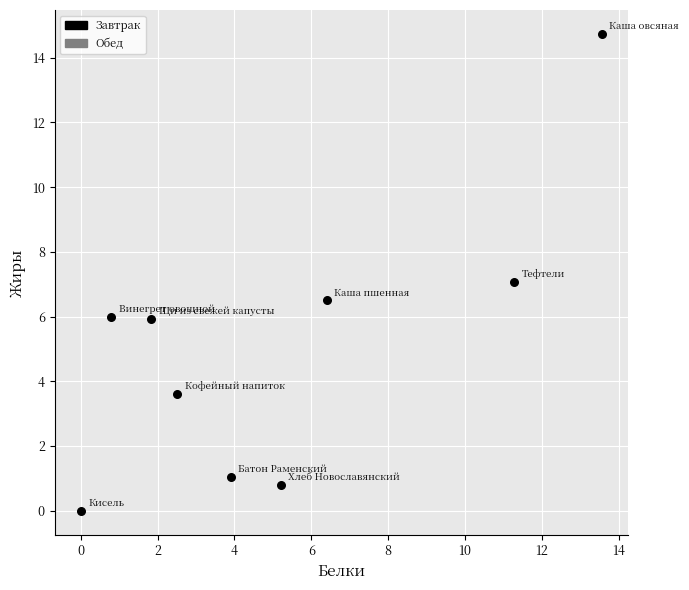

What is the average Y value?

5.1